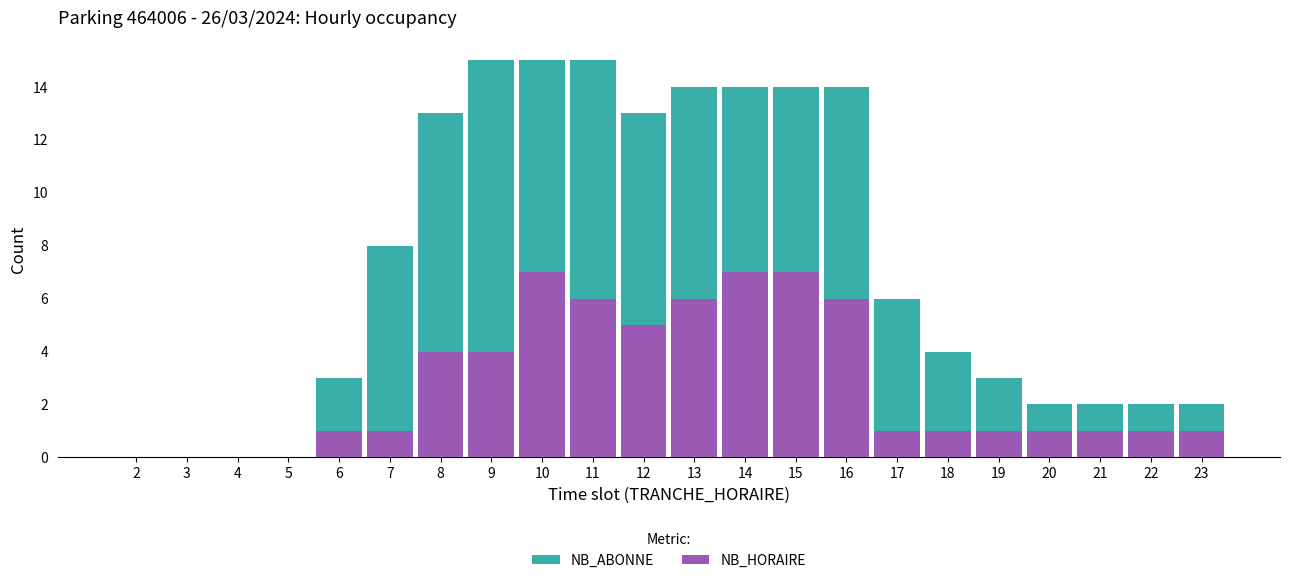

Is it true that NB_HORAIRE equals 0 at 17?

False